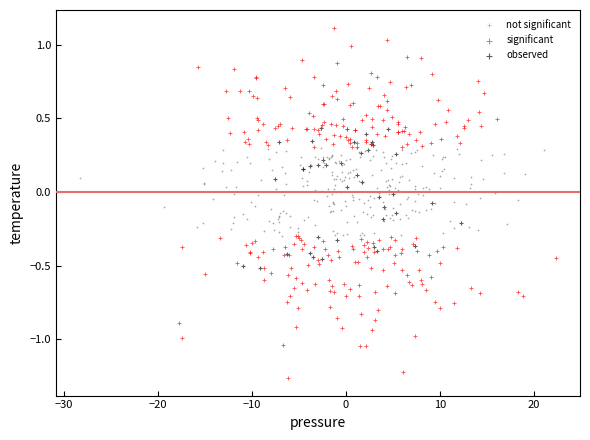

Which series reaches the maximum Y coordinate?

significant